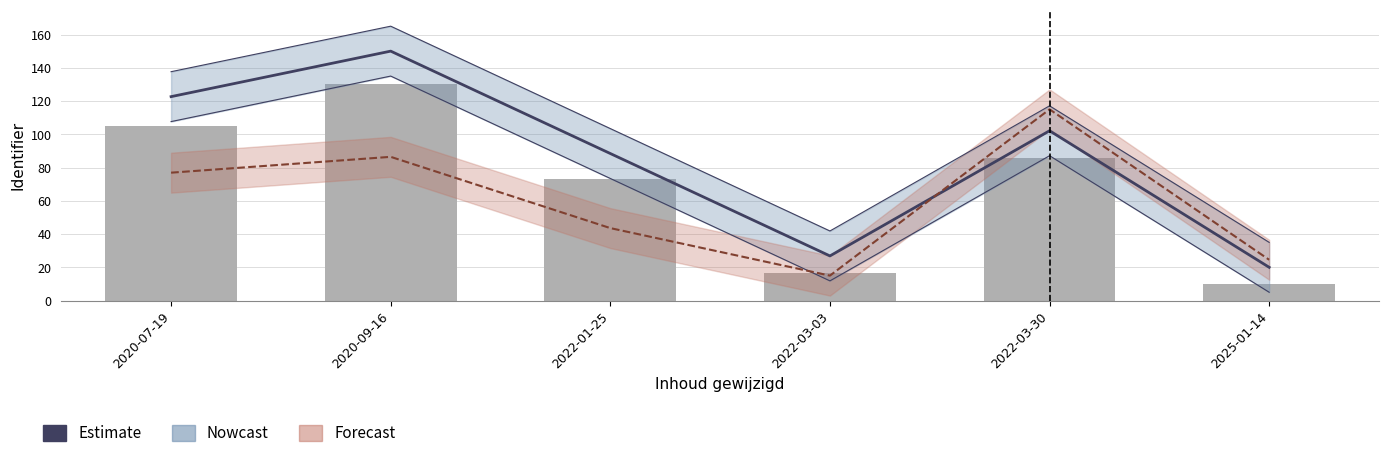

List the labels in order of value, smallest first.

2025-01-14, 2022-03-03, 2022-01-25, 2022-03-30, 2020-07-19, 2020-09-16